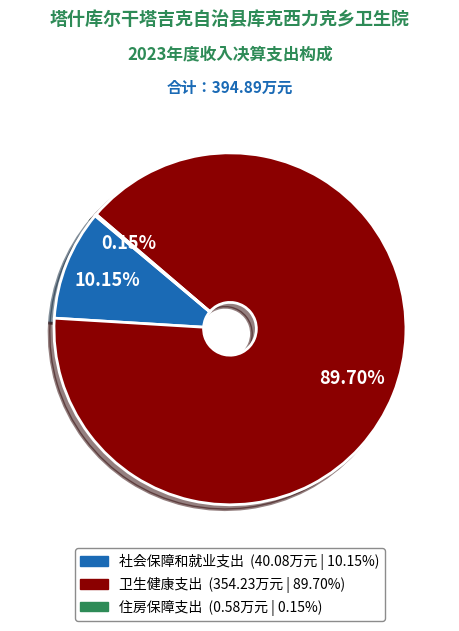

To the nearest percent, what is the average slice percentage?

33%